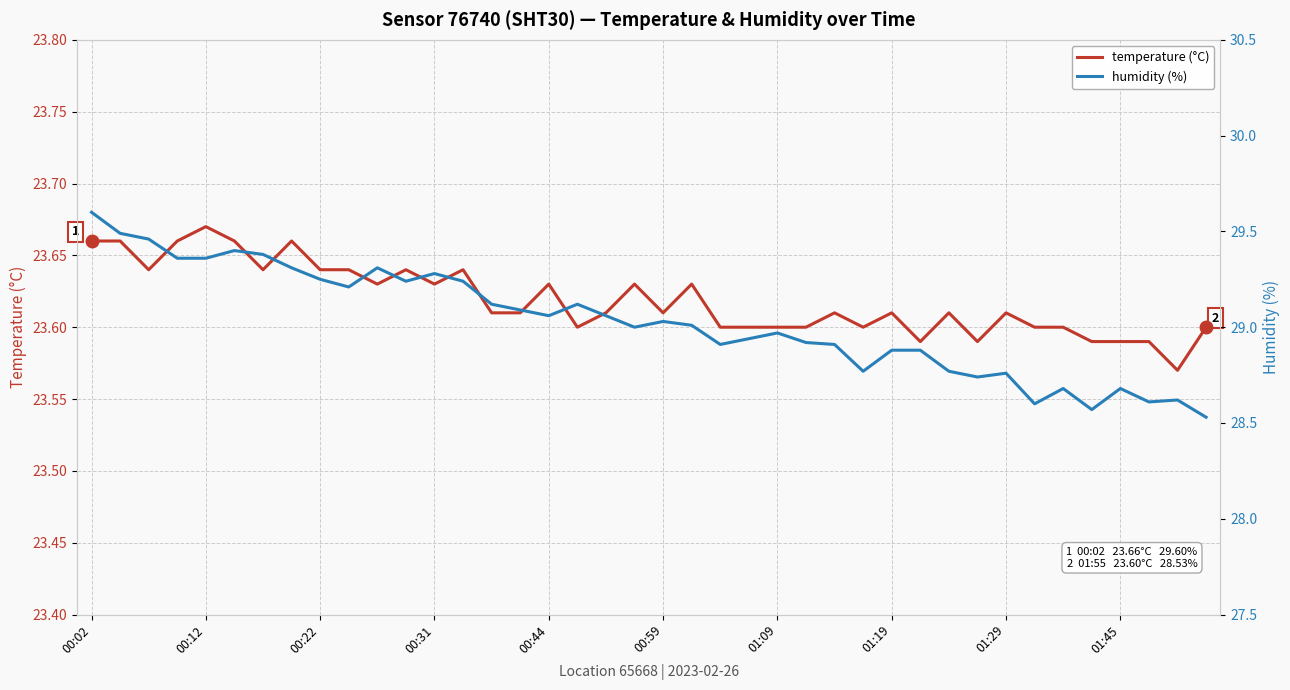

How many interior local valleys does the humidity (%) series have?

10